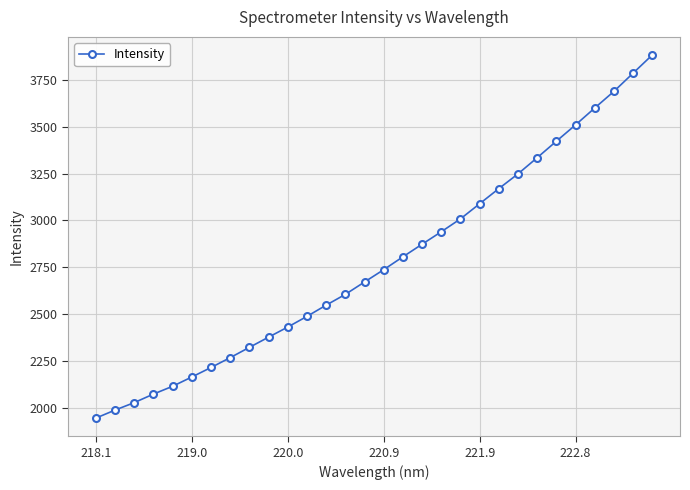

What is the value of the 14th point from the left?

2604.8